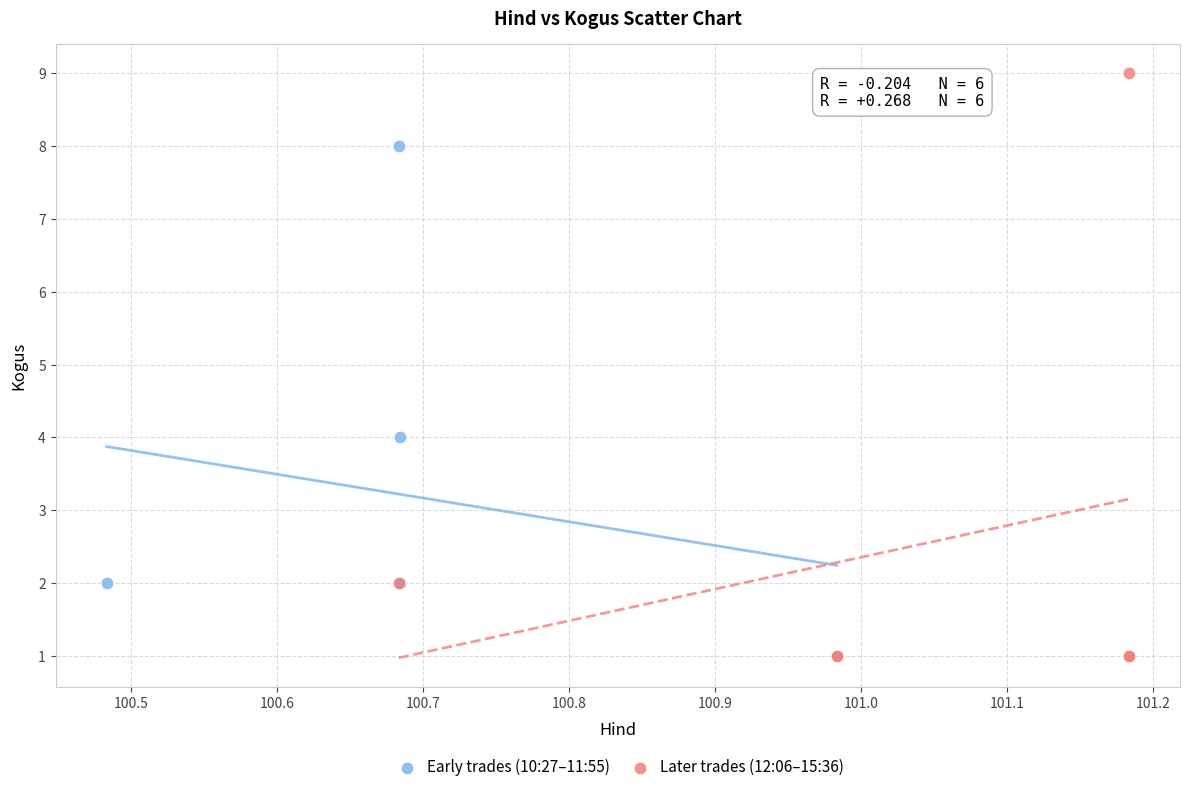

Which series has the largest Y range (max minus min)?

Later trades (12:06–15:36)